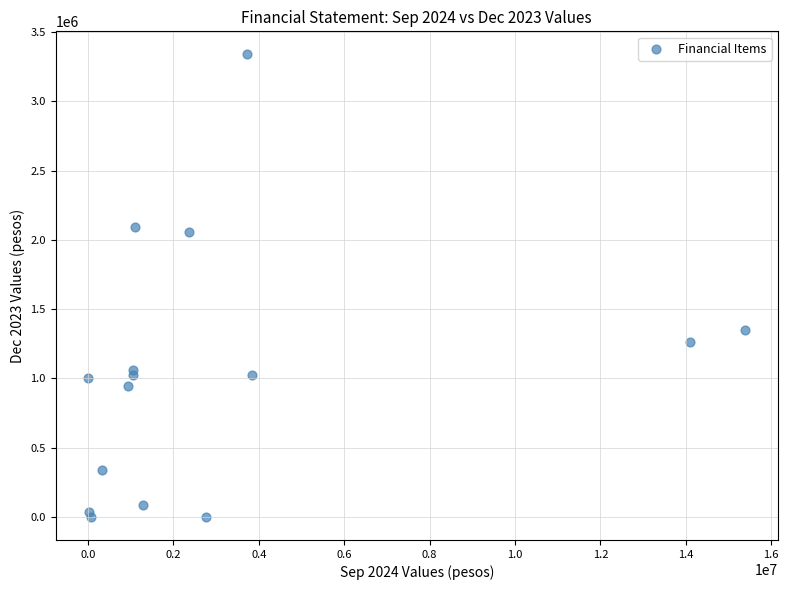

What Y value in the scatter plot is closest to 1669270?

1352516.9